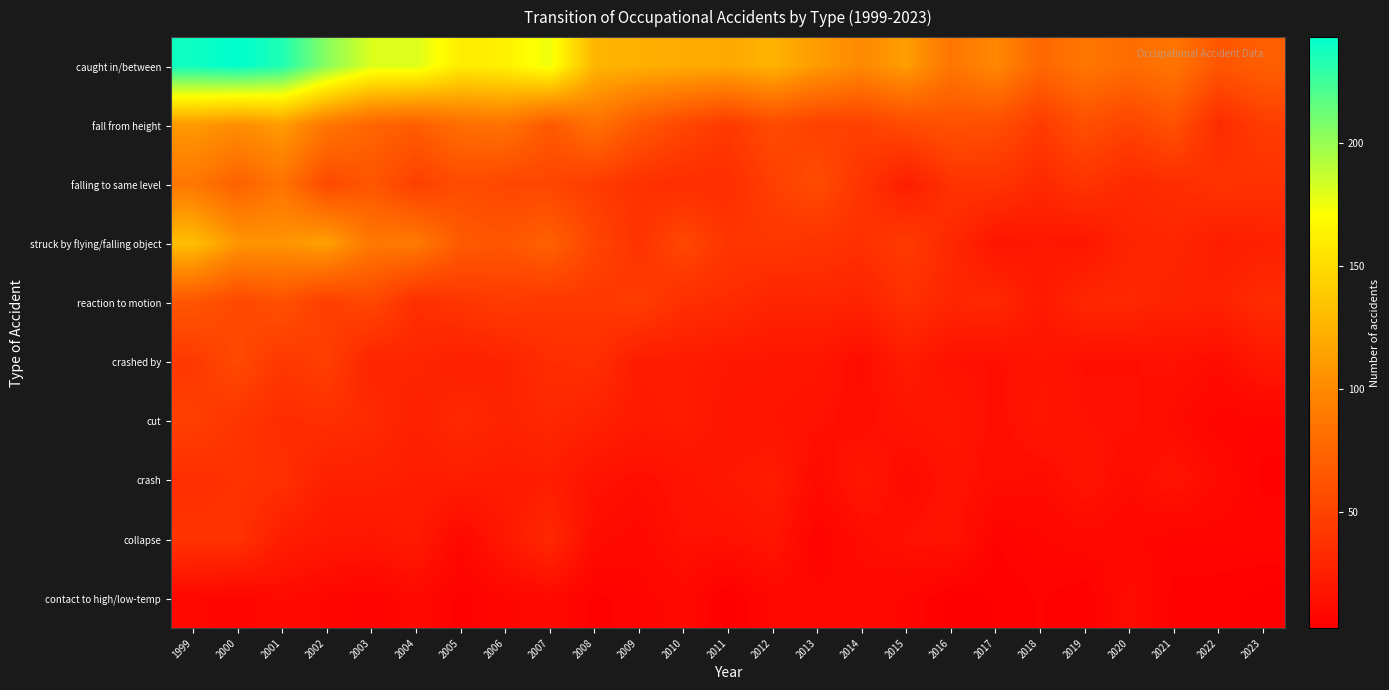

At how many categories does at least one series exceed 224?

3